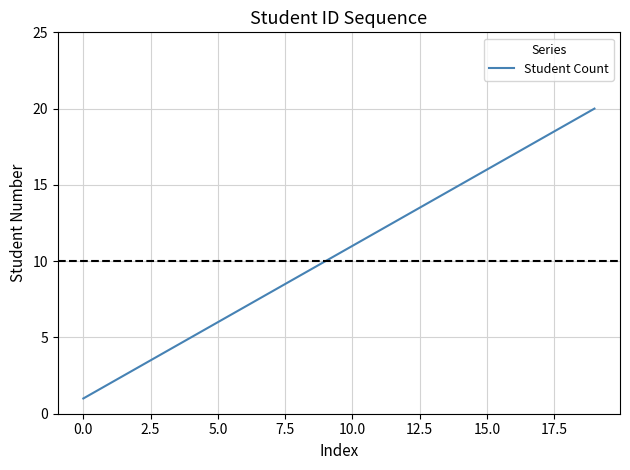

What is the greatest value displayed?

20